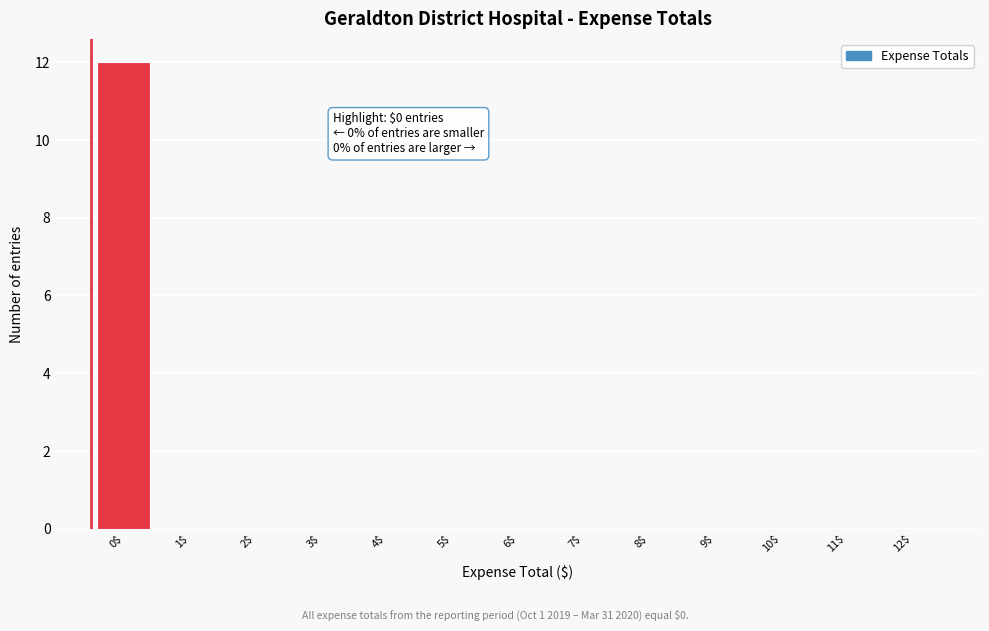

What is the sum of all values?

12